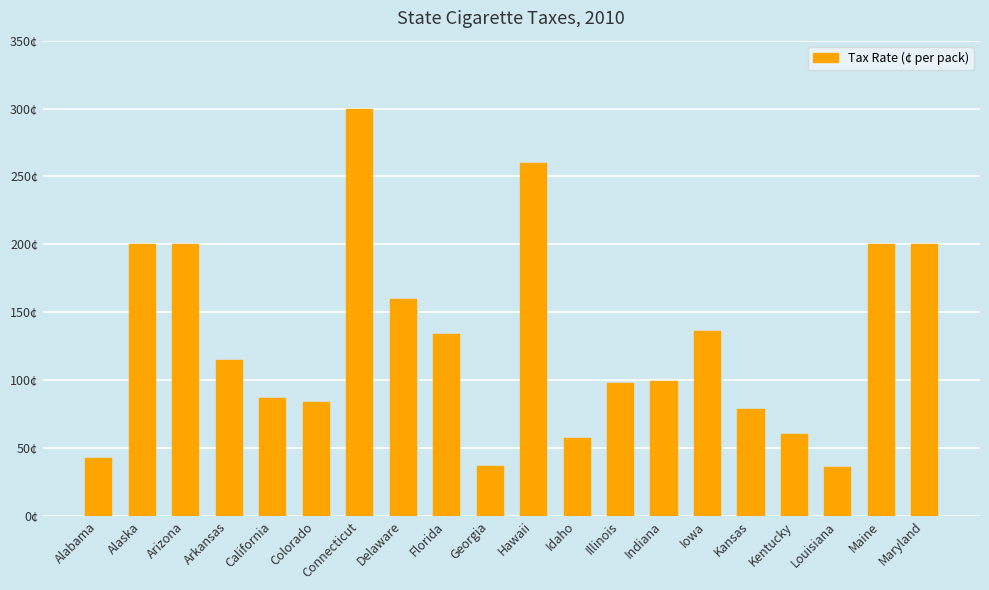

Are the bars grouped side by side (vs. stacked)?

No